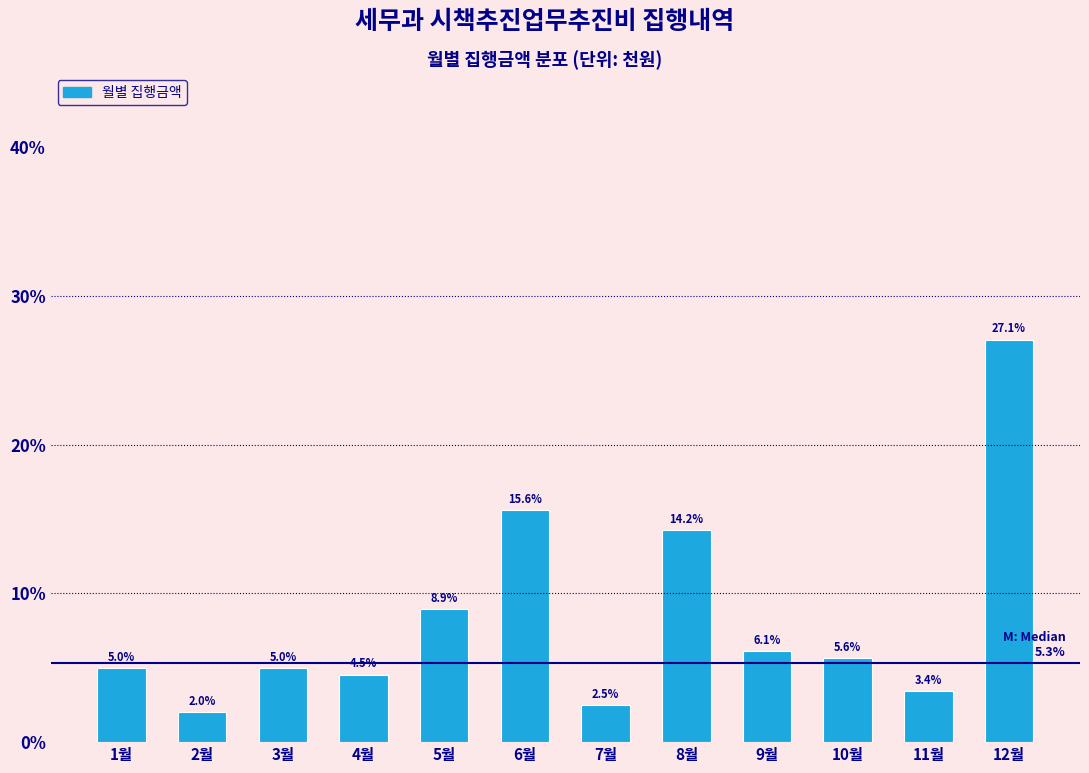

Reading left to right, extract all data points from this chart.

5.0	2.0	5.0	4.5	8.9	15.6	2.5	14.2	6.1	5.6	3.4	27.1